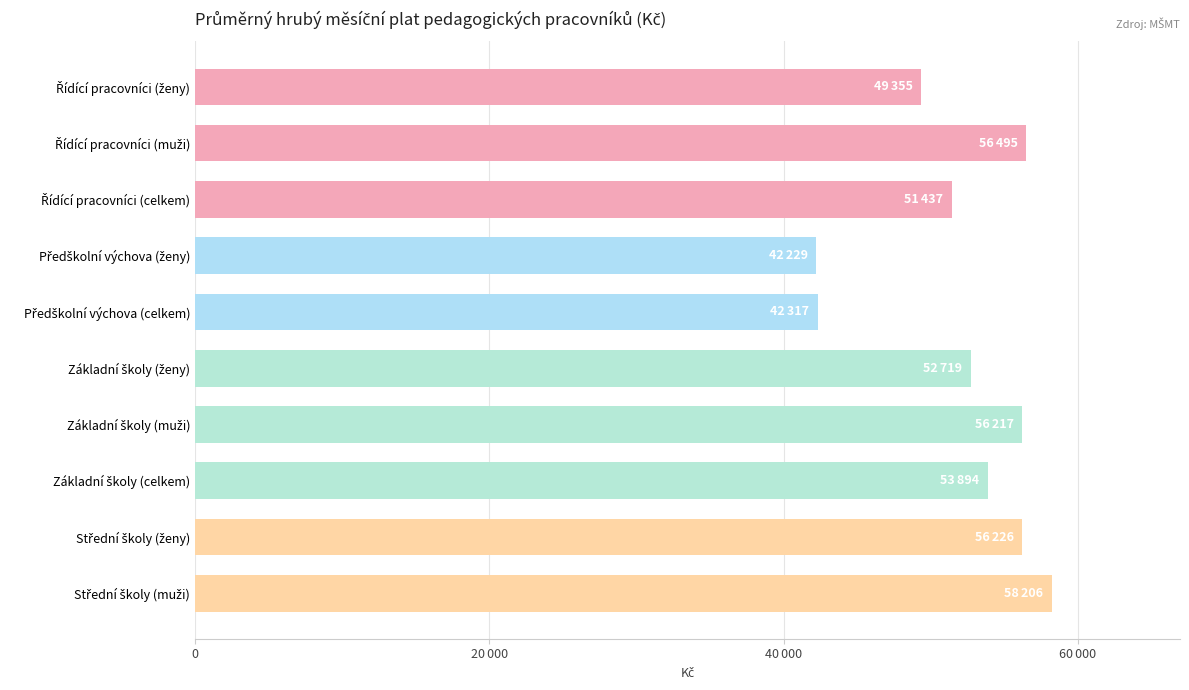

Does the chart contain any negative values?

No